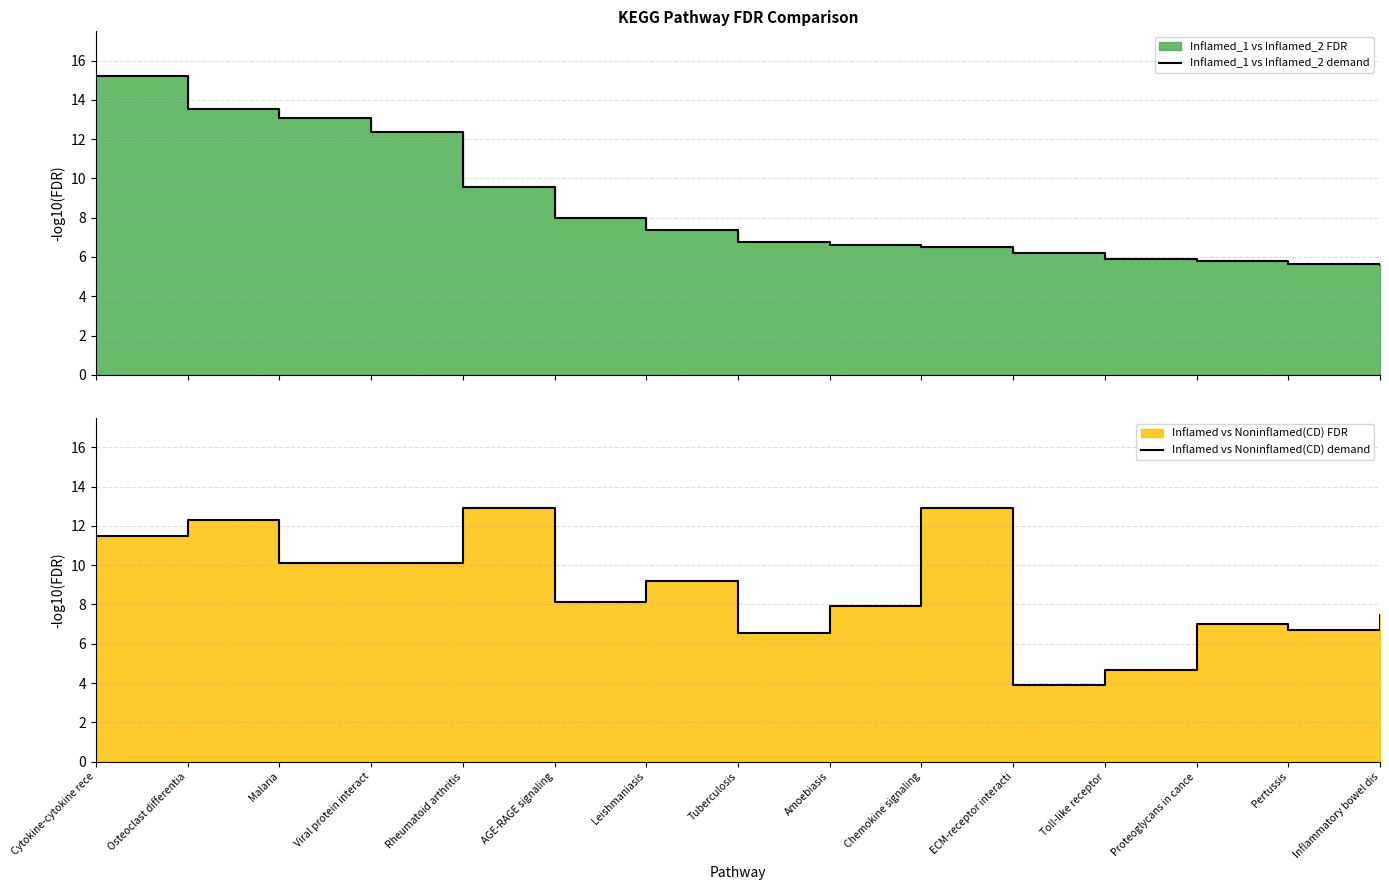

Rank the series by their average value, from lowest to highest.

Inflamed_1 vs Inflamed_2 demand, Inflamed vs Noninflamed(CD) demand